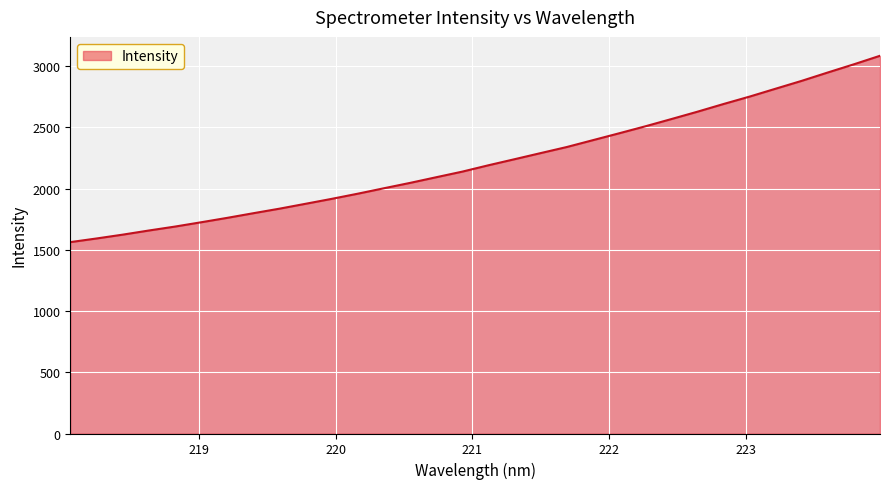

Does the chart display data point markers on the line(s)?

No